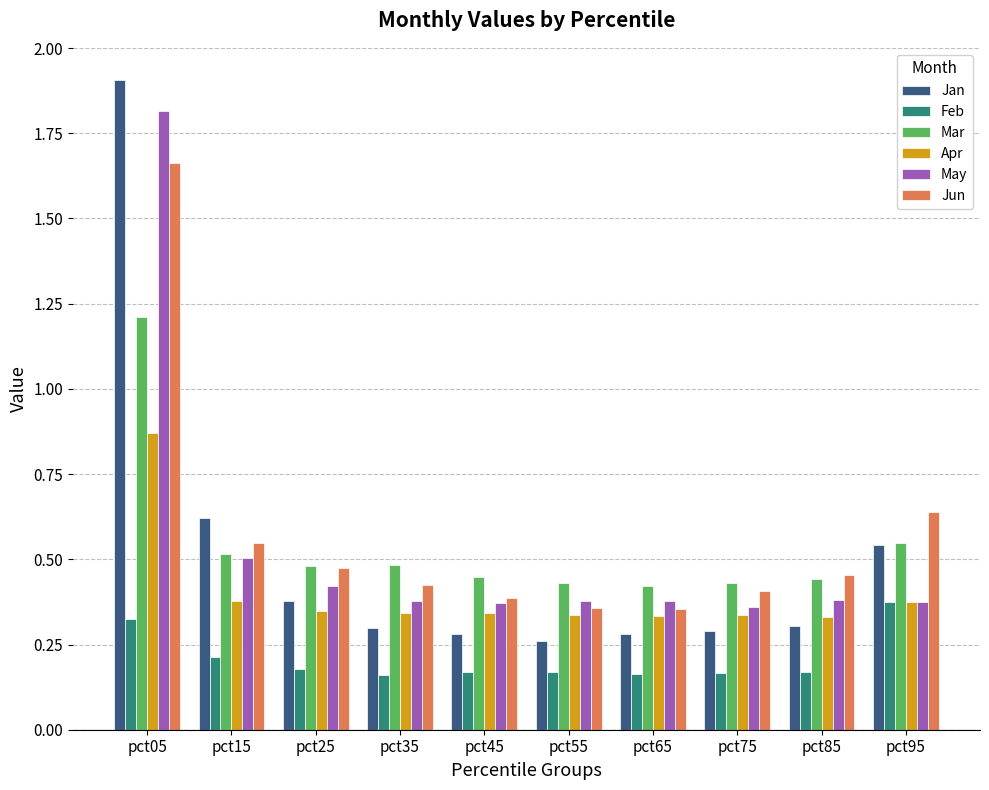

Which series has the largest range (max minus min)?

Jan